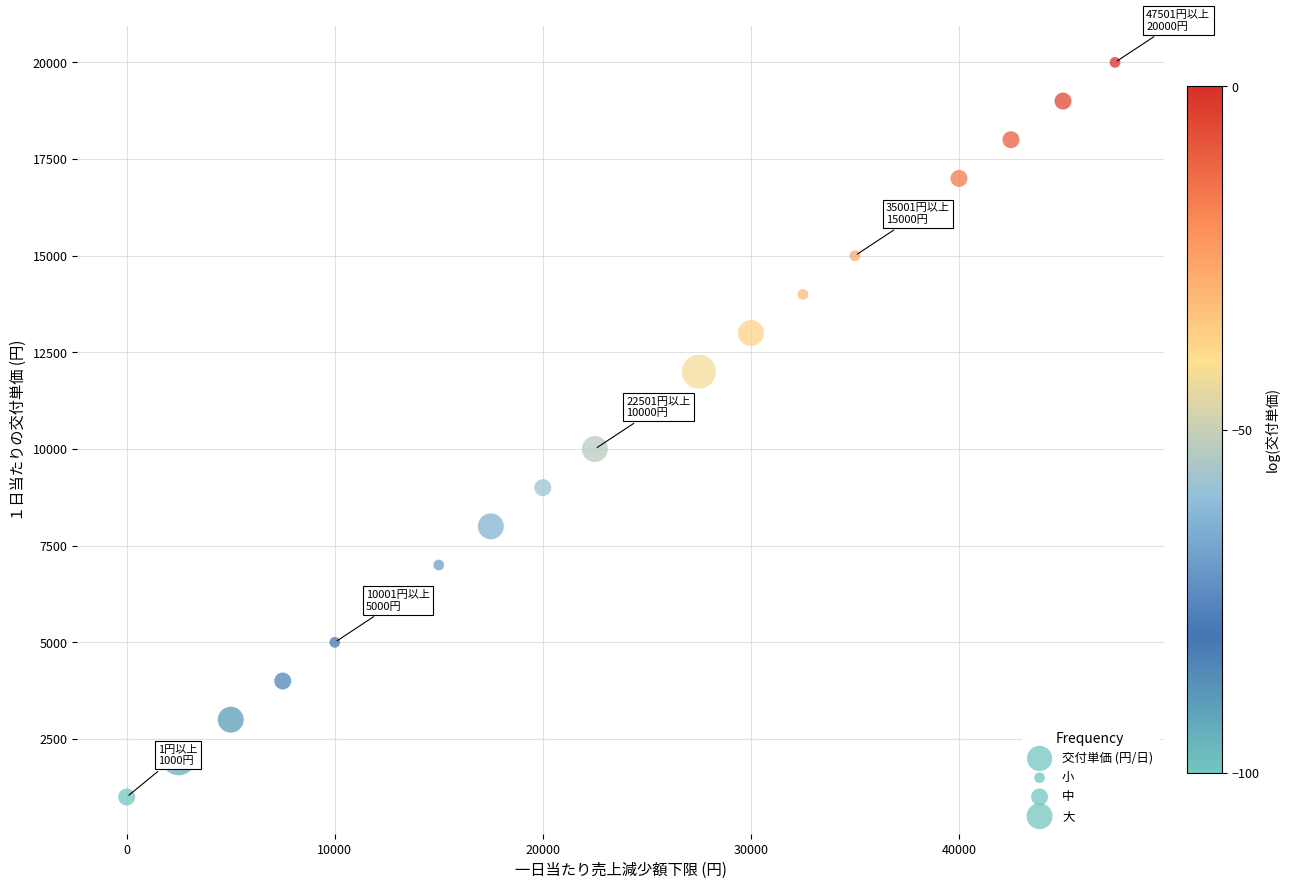

What is the range of X values (max minus min)?

47500